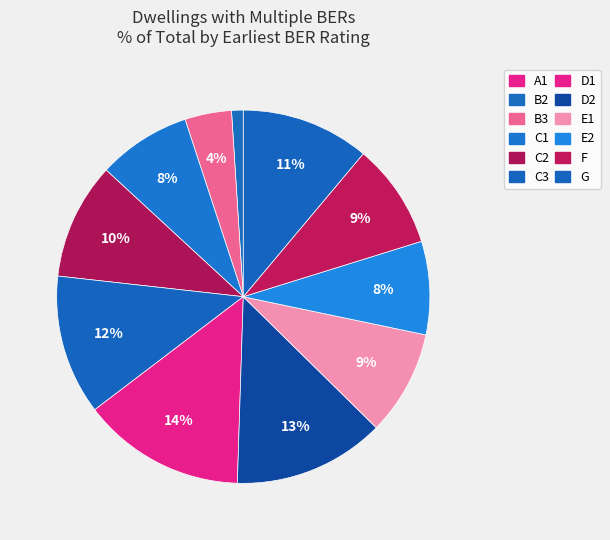

What is the ratio of the value at D2 to the value at C2?

1.3